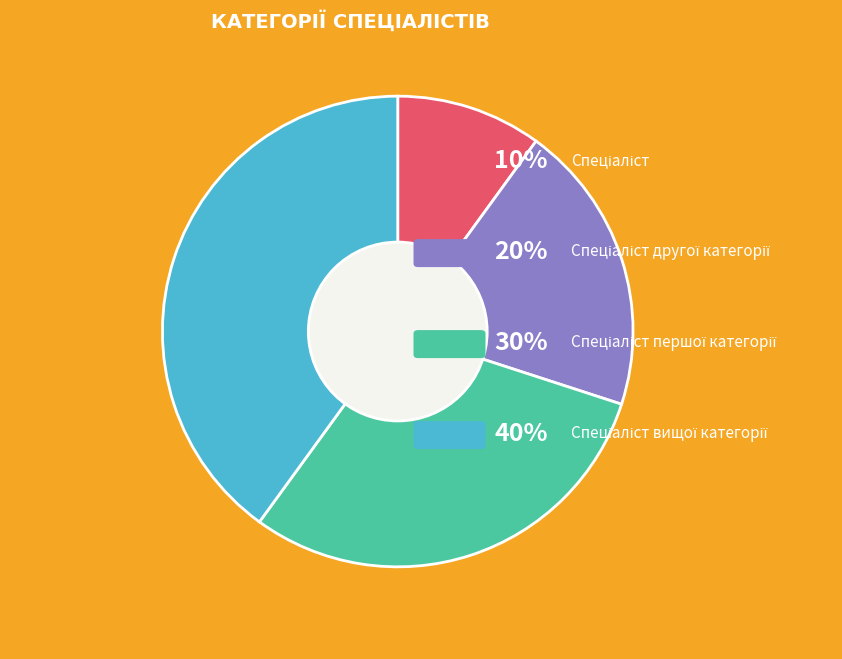

How much of the chart is everything except Спеціаліст вищої категорії?

60.0%